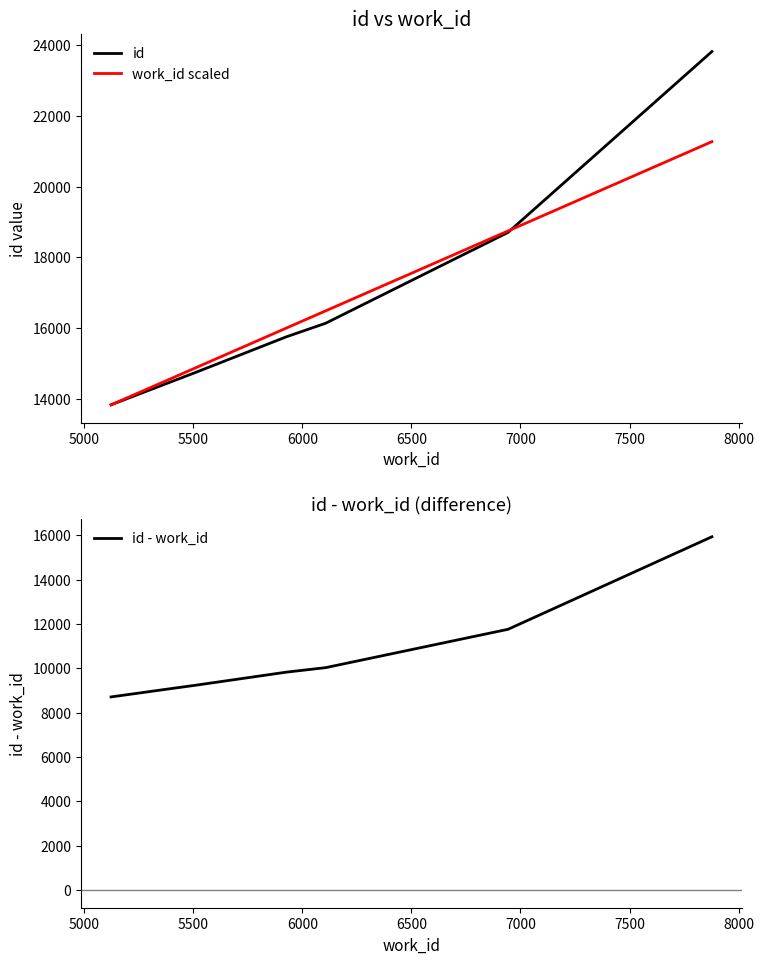

How many lines are shown in the chart?

3